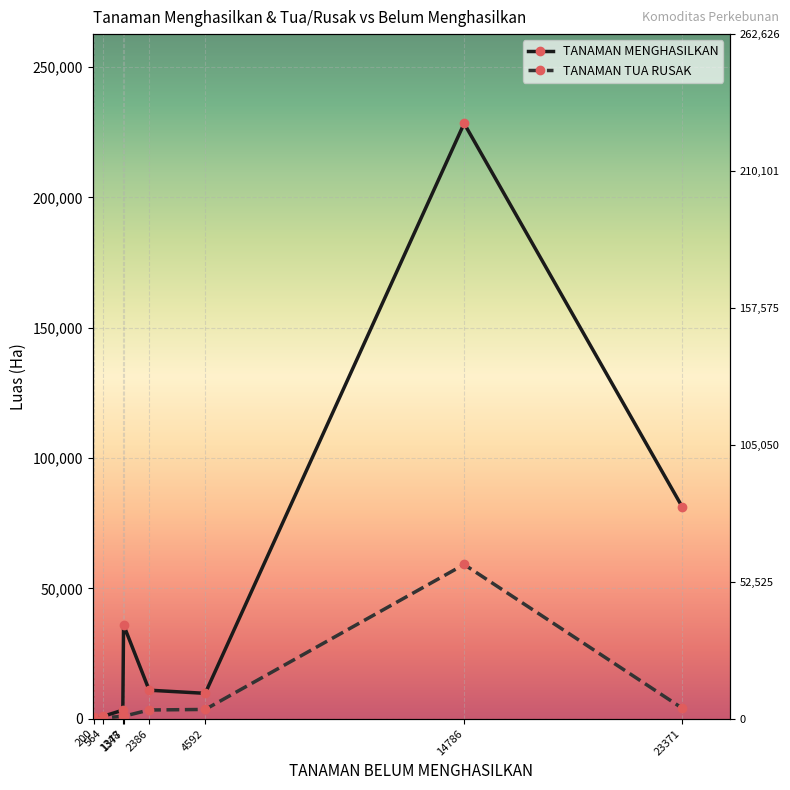

Between 200 and 23371, which is larger?

23371